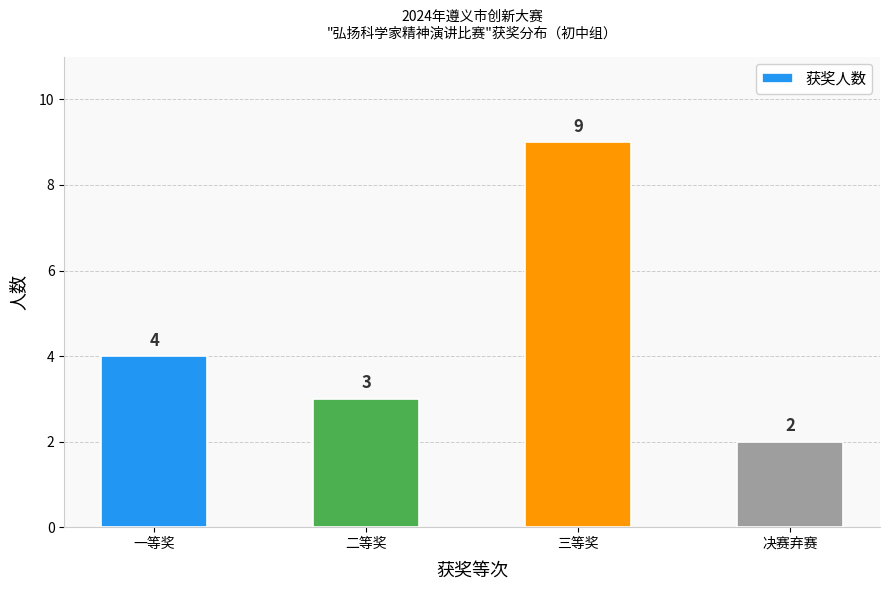

What value does the data have at 二等奖?

3